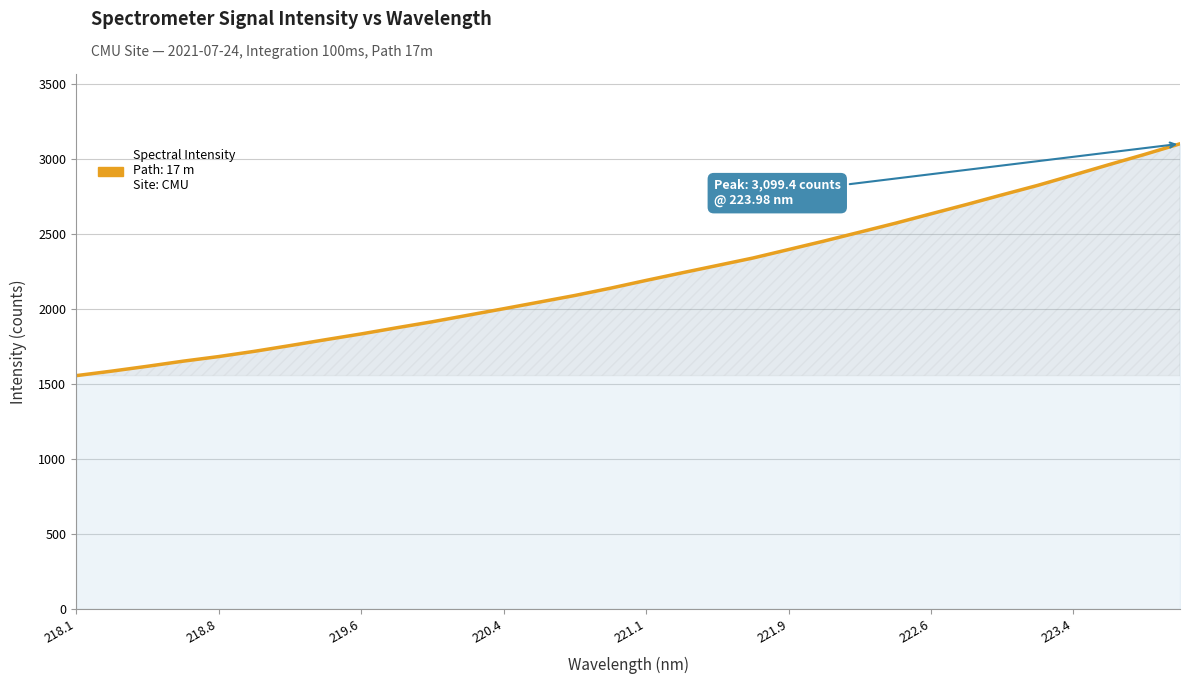

What is the difference between the maximum and minimum values?

1544.8